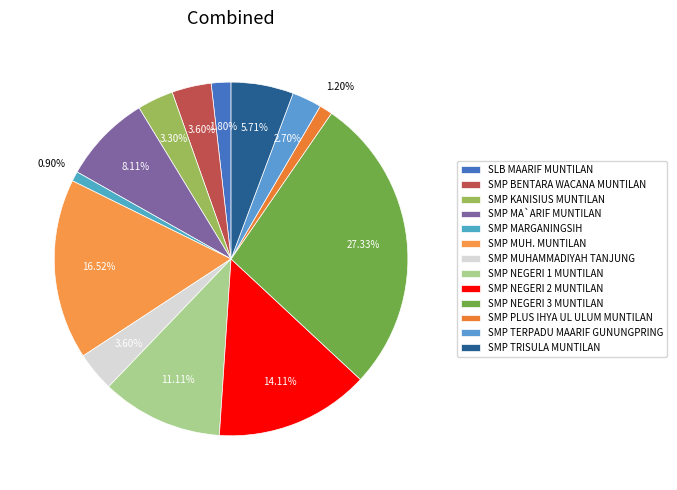

Rank the categories by value from lowest to highest.

SMP MARGANINGSIH, SMP PLUS IHYA UL ULUM MUNTILAN, SLB MAARIF MUNTILAN, SMP TERPADU MAARIF GUNUNGPRING, SMP KANISIUS MUNTILAN, SMP BENTARA WACANA MUNTILAN, SMP MUHAMMADIYAH TANJUNG, SMP TRISULA MUNTILAN, SMP MA`ARIF MUNTILAN, SMP NEGERI 1 MUNTILAN, SMP NEGERI 2 MUNTILAN, SMP MUH. MUNTILAN, SMP NEGERI 3 MUNTILAN